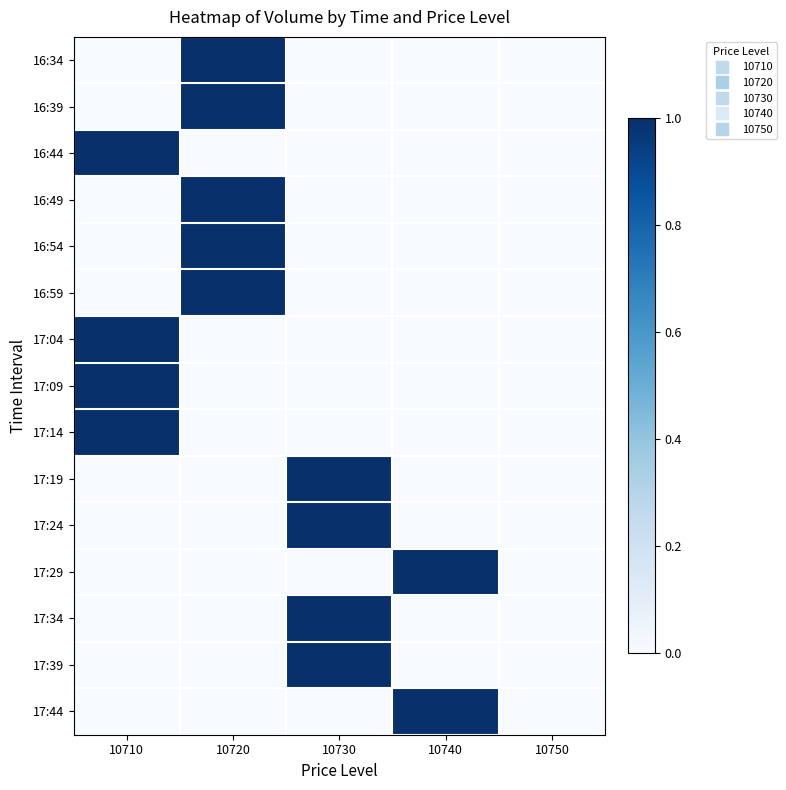

Which category has the lowest value across all series?

10710